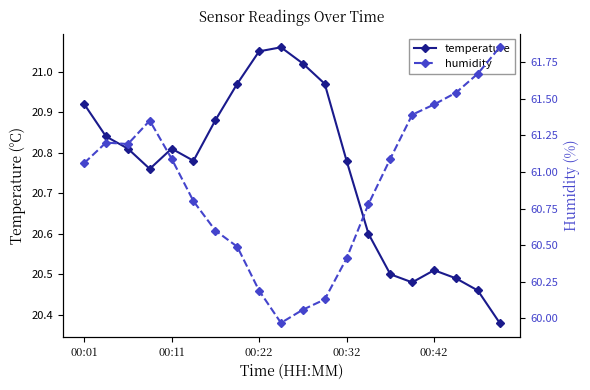

In temperature, how many points are higher than both neighbors (excluding endpoints)?

3